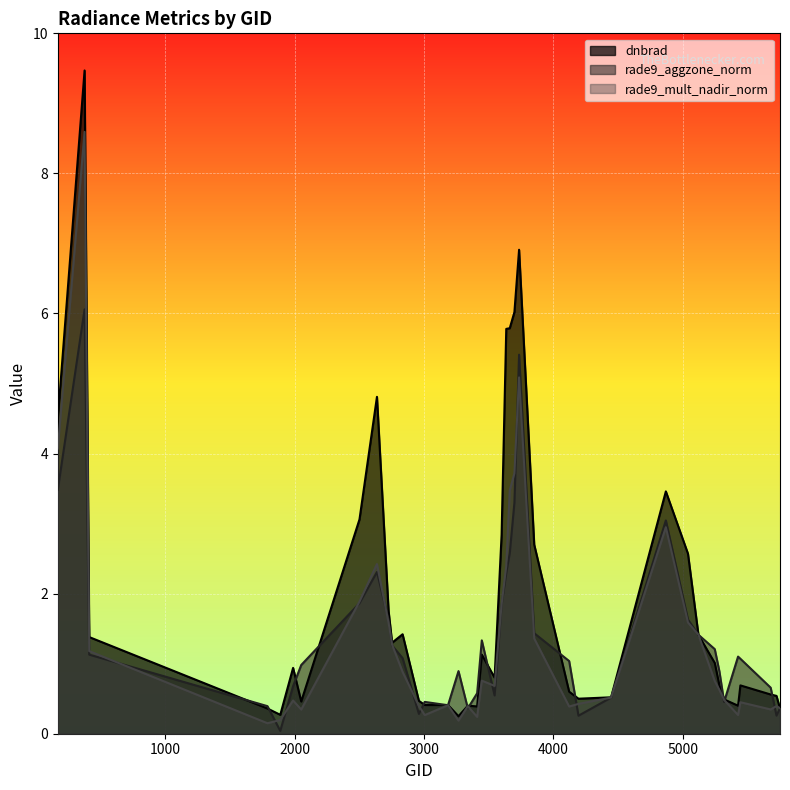

Where is the first local minimum for dnbrad?

1889